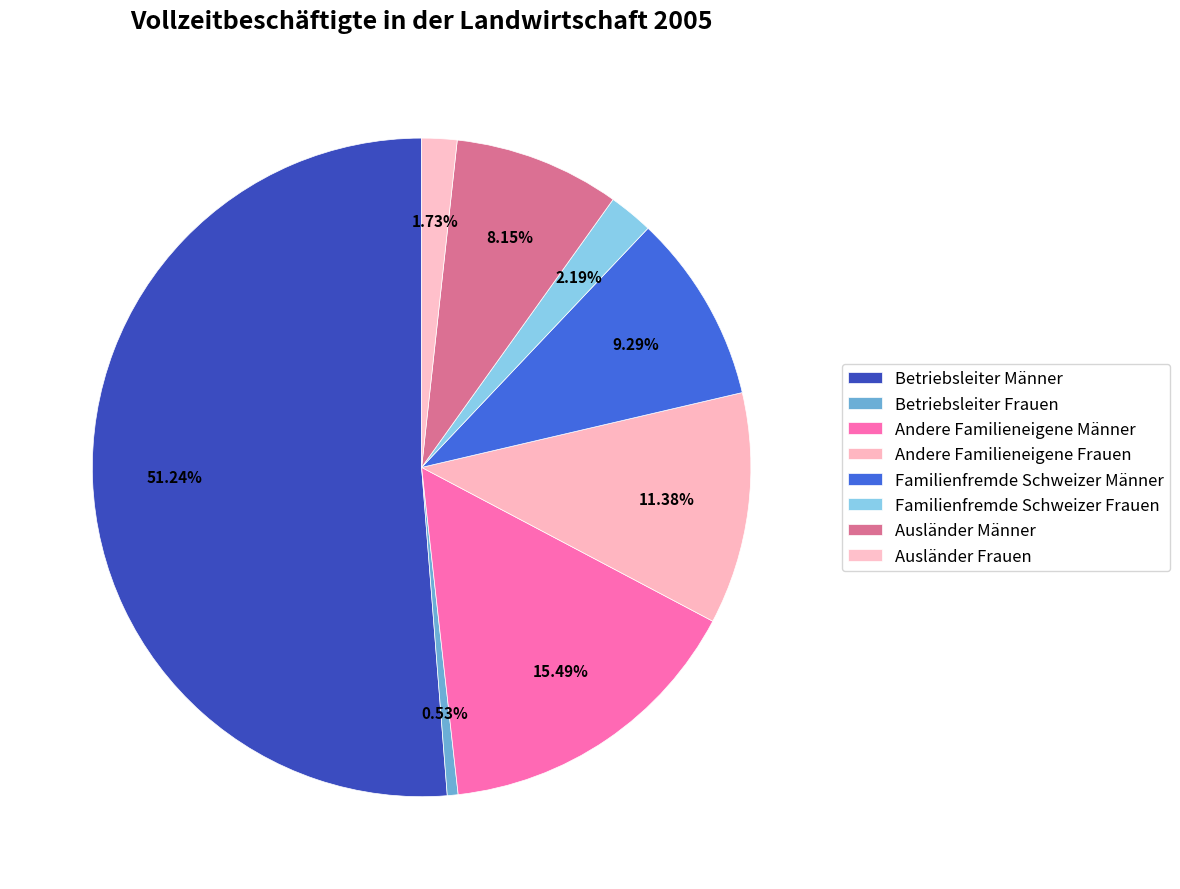

How many slices are in this pie chart?

8